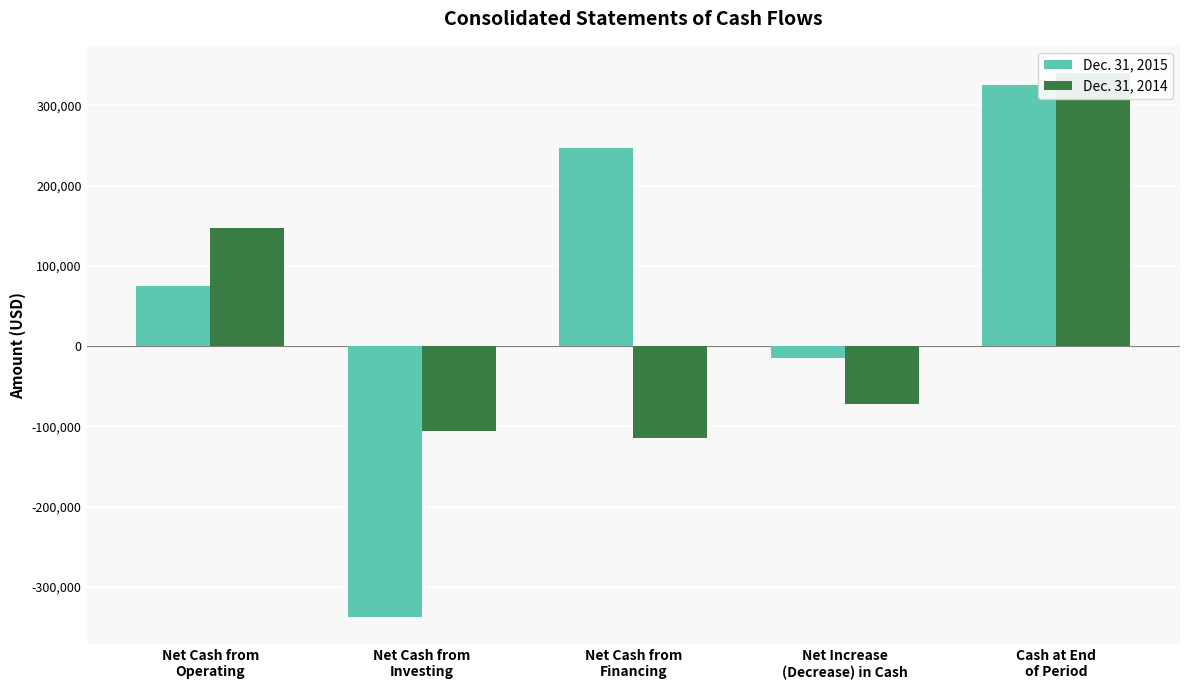

What is the label of the 4th bar from the left?

Net Increase
(Decrease) in Cash